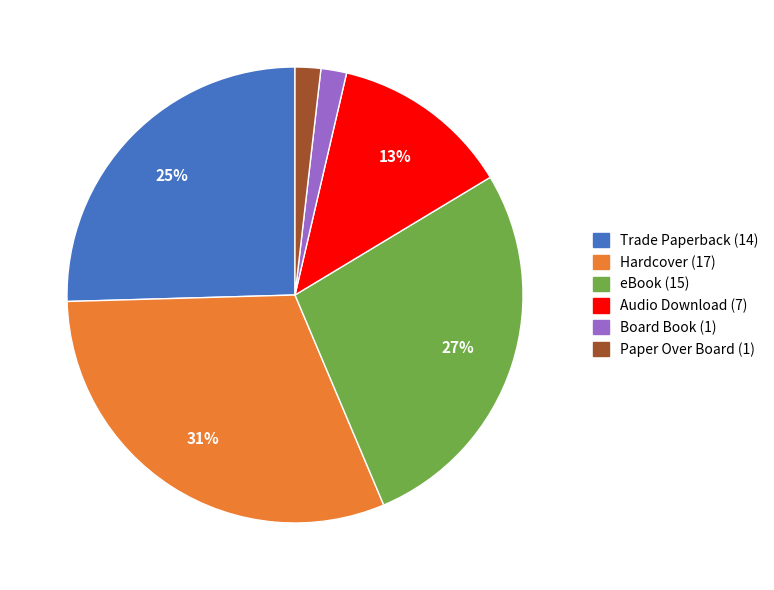

To the nearest percent, what is the difference between the largest and smallest slice percentages?

29%